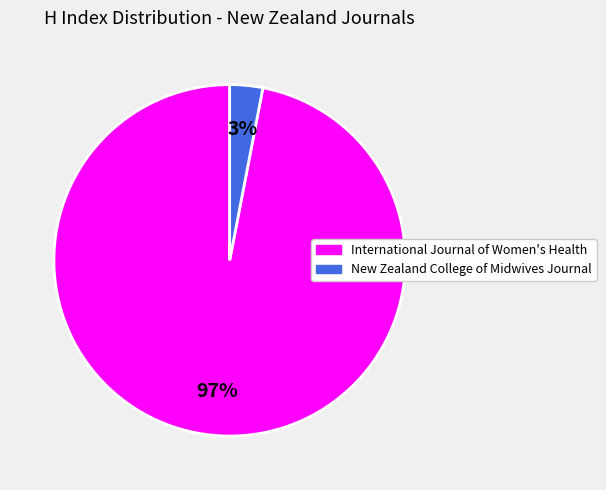

Which category accounts for the majority?

International Journal of Women's Health